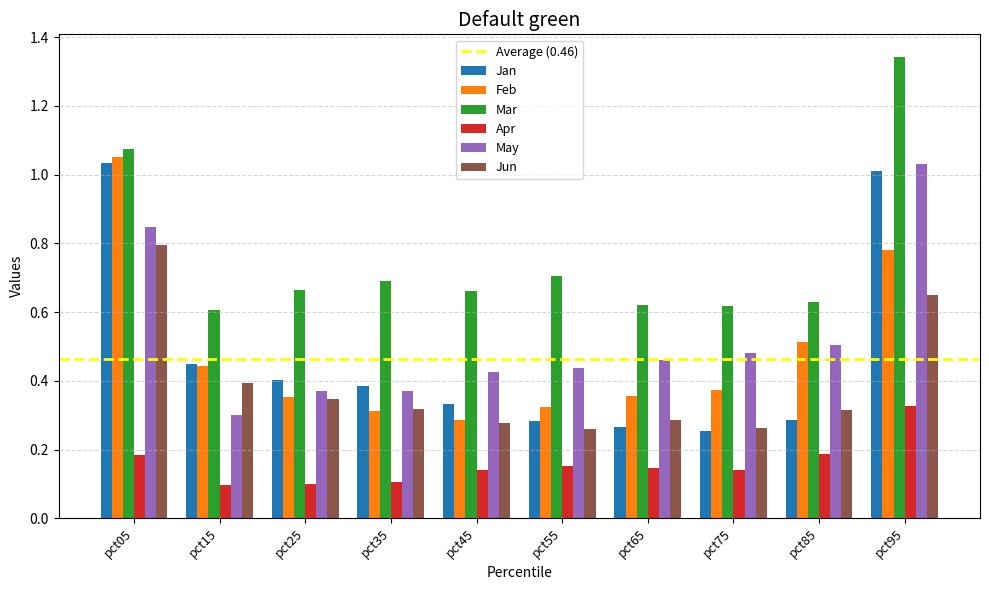

Is it true that Mar equals 0.6 at pct75?

True